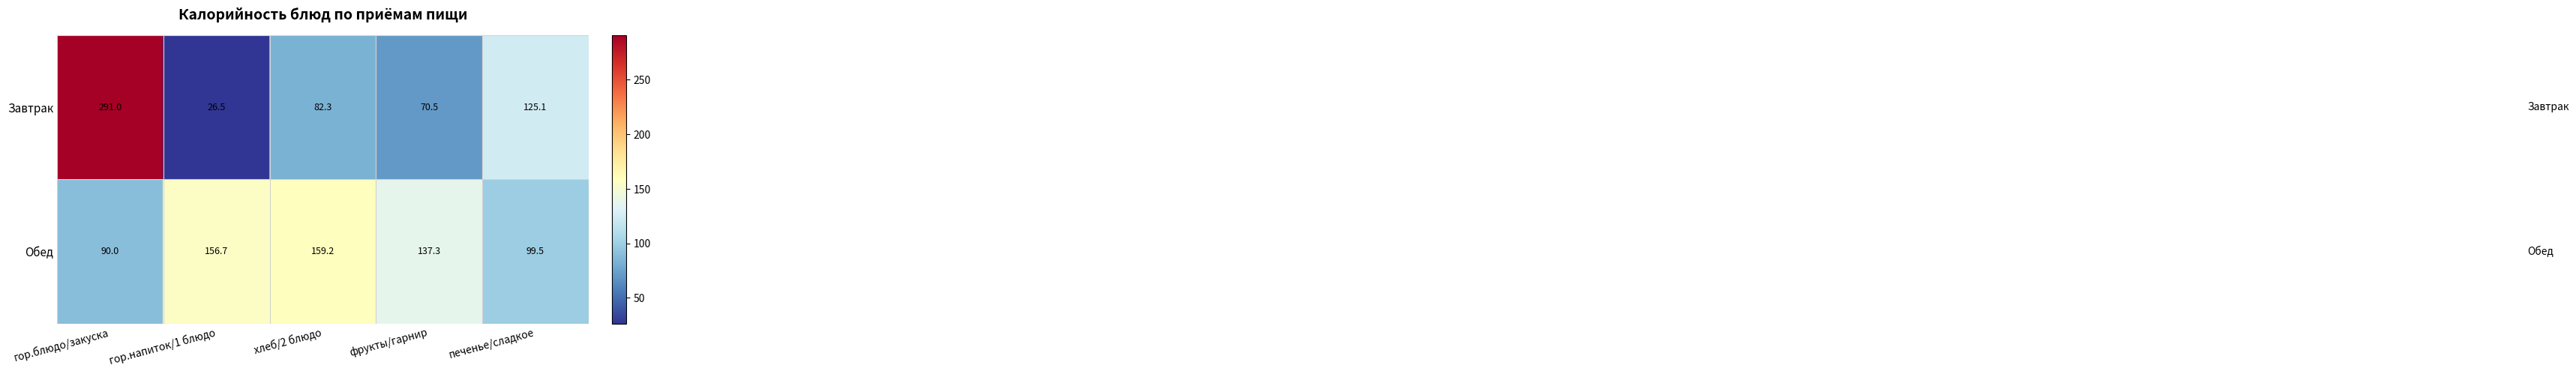

Which series has the largest range (max minus min)?

Завтрак